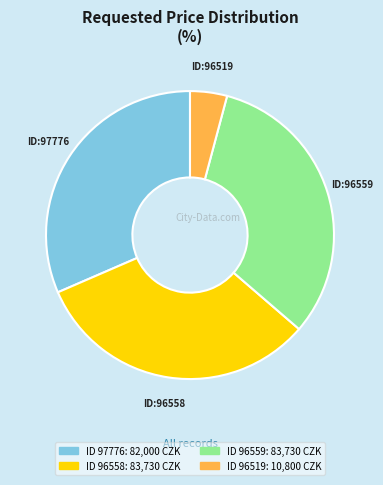

Is there a majority slice in this chart?

No